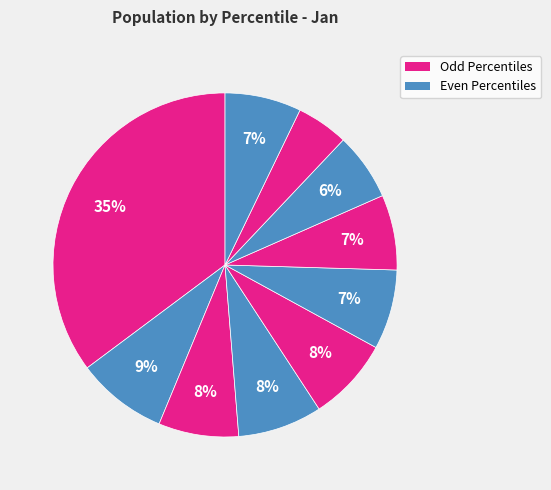

Count the number of slices in the pie.

10